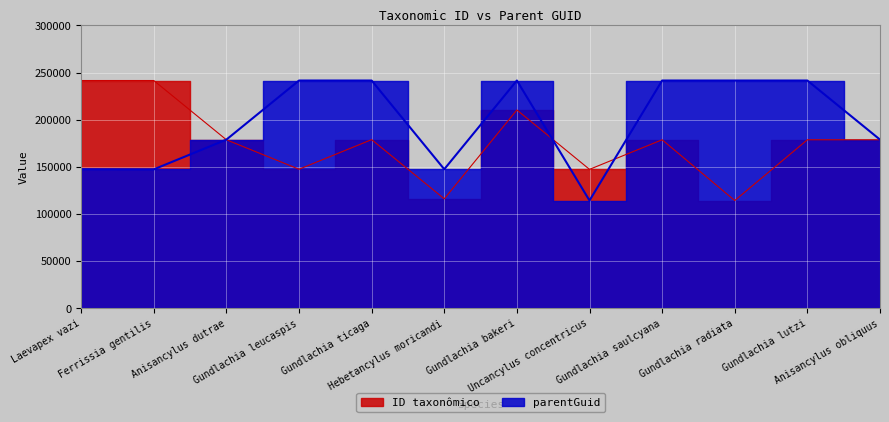

What is the difference between the parentGuid values at Gundlachia lutzi and Laevapex vazi?

94033